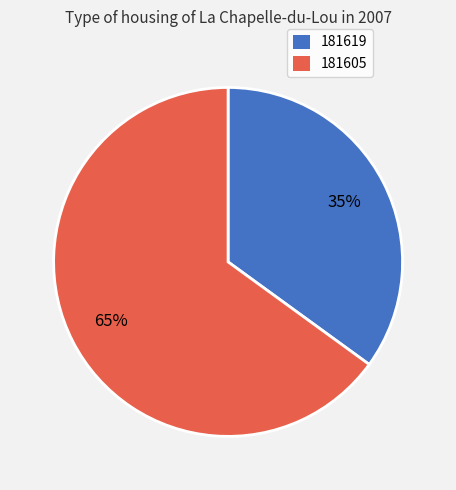

Between 181605 and 181619, which is larger?

181605